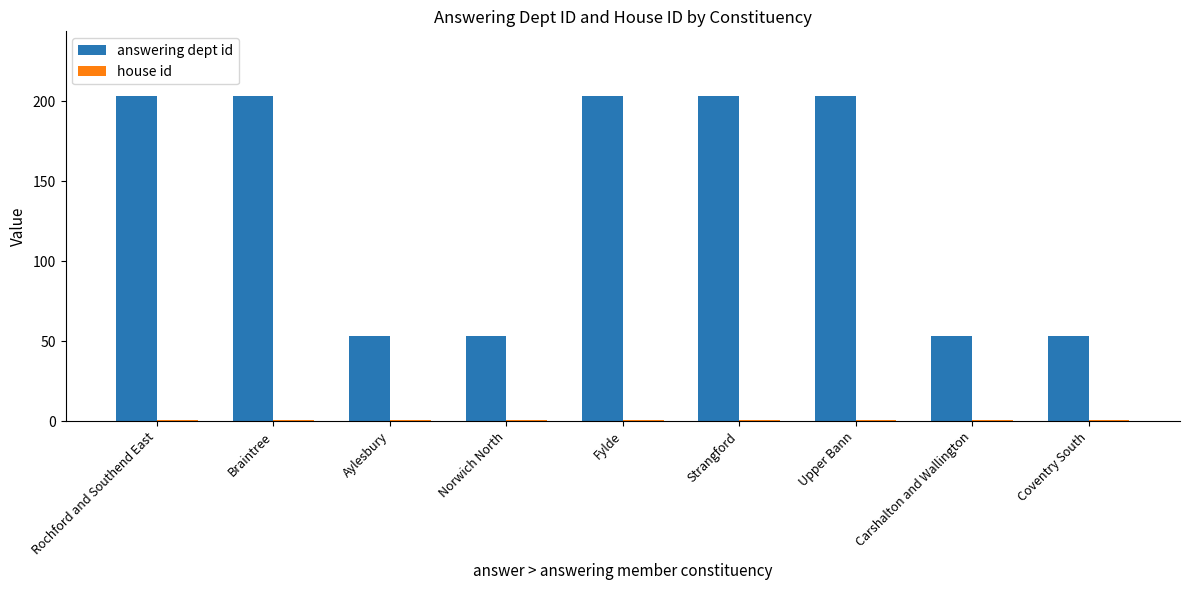

What is the sum of all answering dept id values?

1227